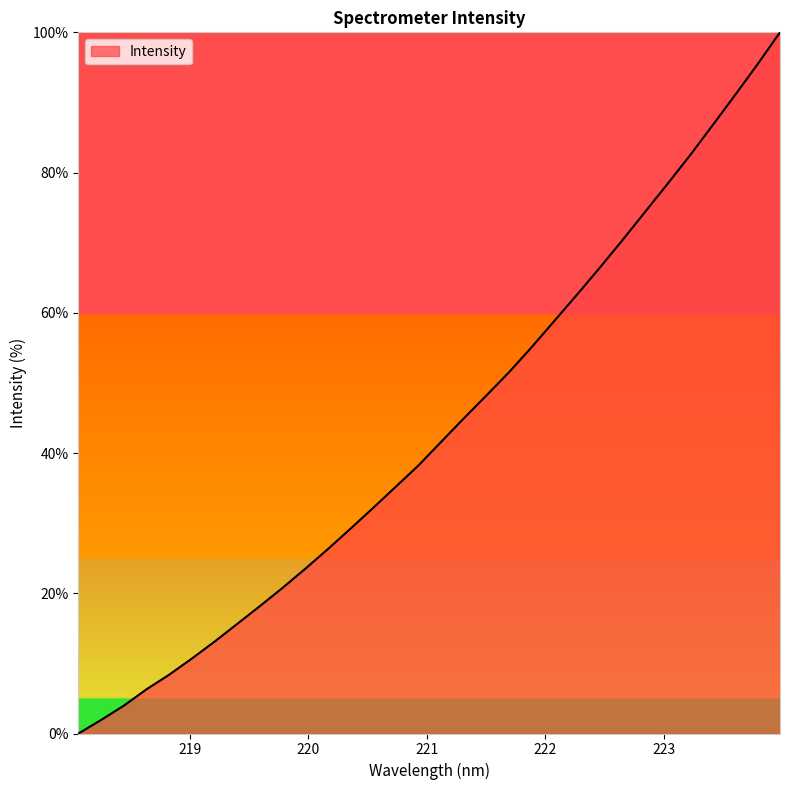

What is the difference between the maximum and minimum values?

100.0